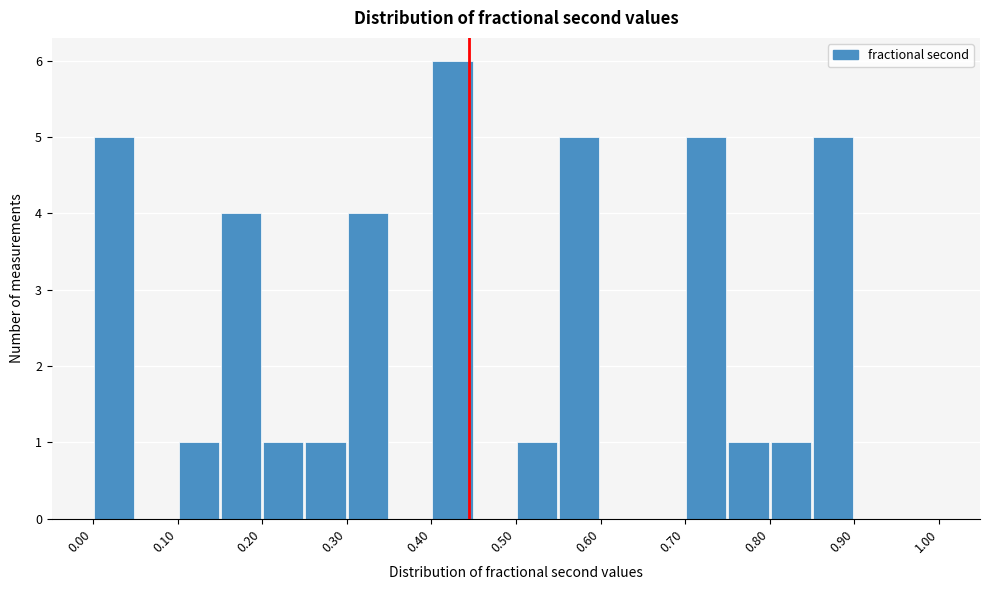

How tall is the bar that spans 0.15 to 0.20 on the x-axis? The values are not printed on the chart, so give them approximately, as read against the axis.

4